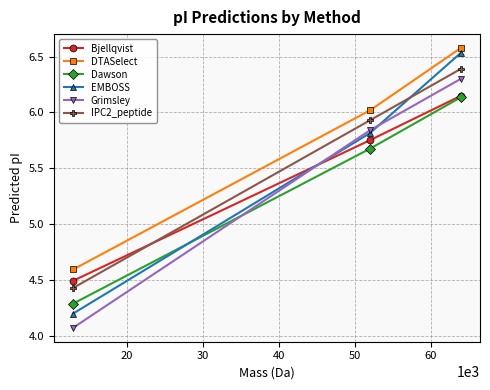

Which series has the largest range (max minus min)?

EMBOSS